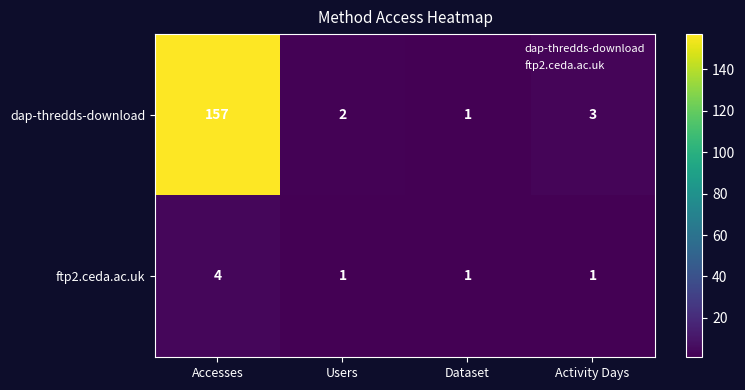

Is it true that dap-thredds-download equals 5 at Activity Days?

False